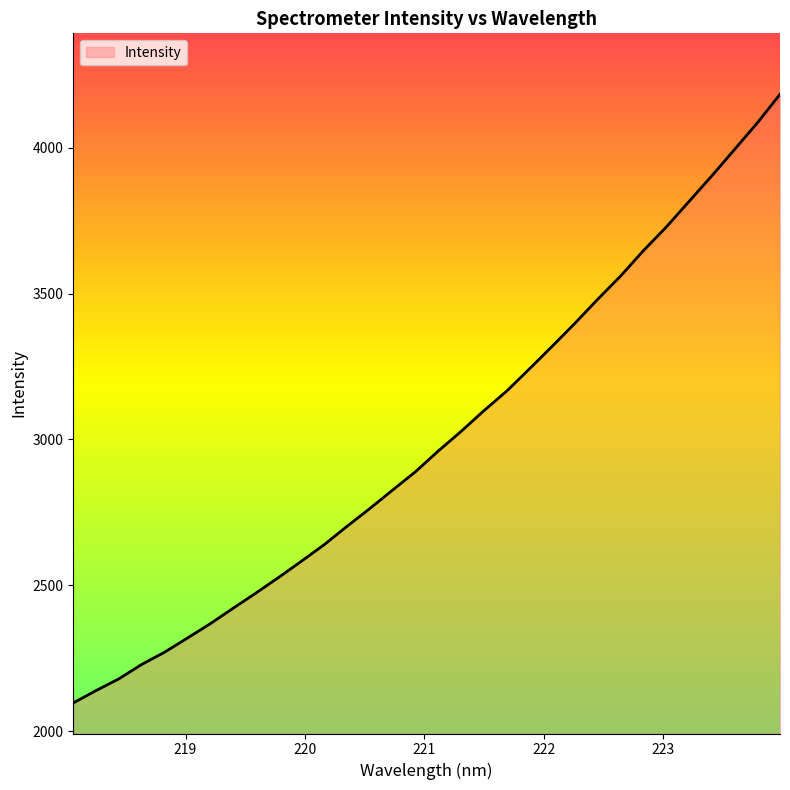

What is the greatest value displayed?

4182.7